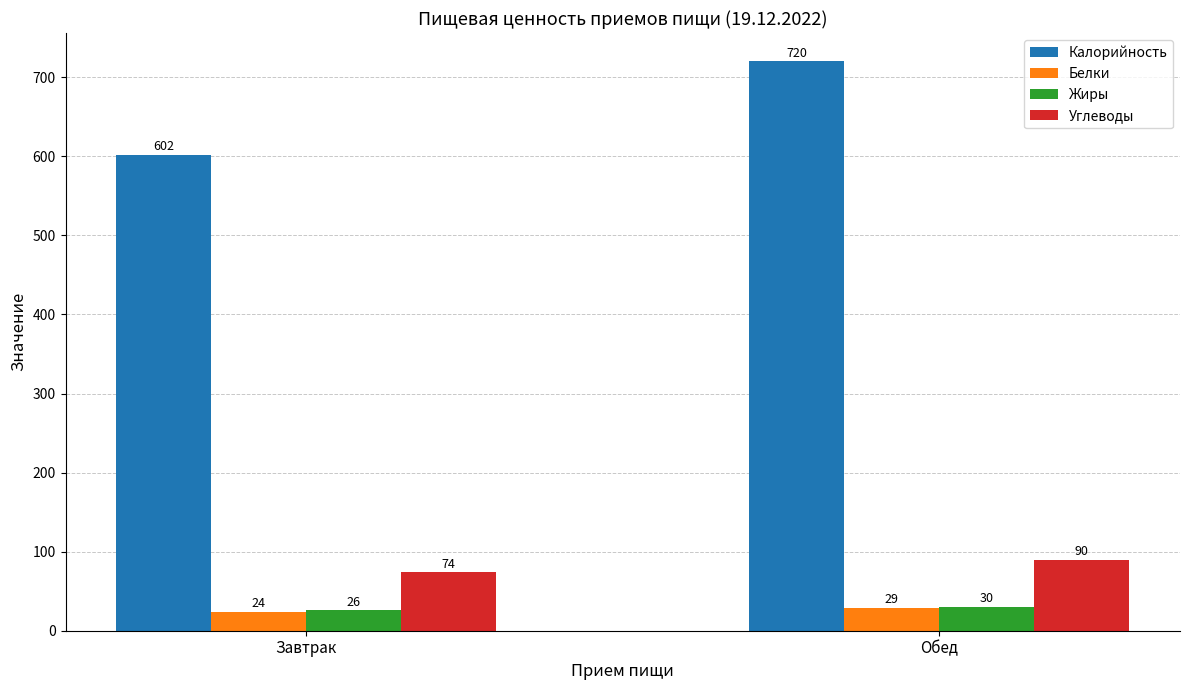

What is the difference between the maximum and minimum values in the Калорийность series?

118